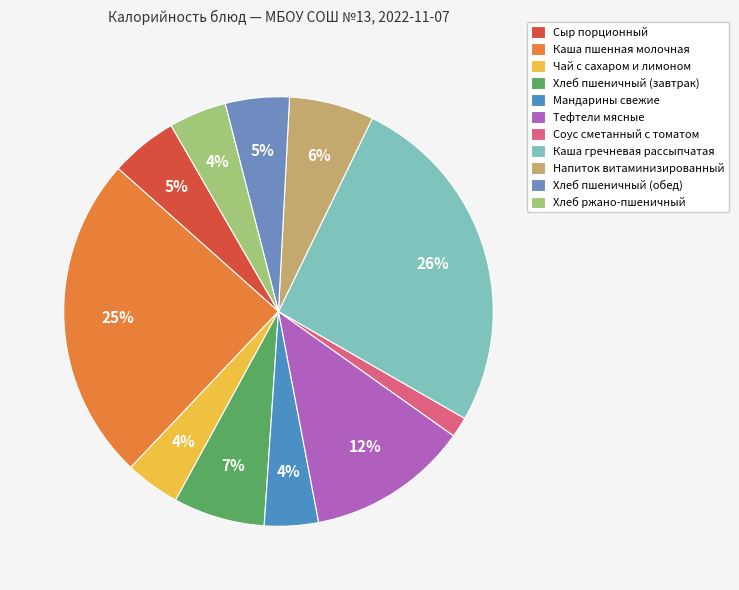

To the nearest percent, what percentage of the pie is Мандарины свежие?

4%